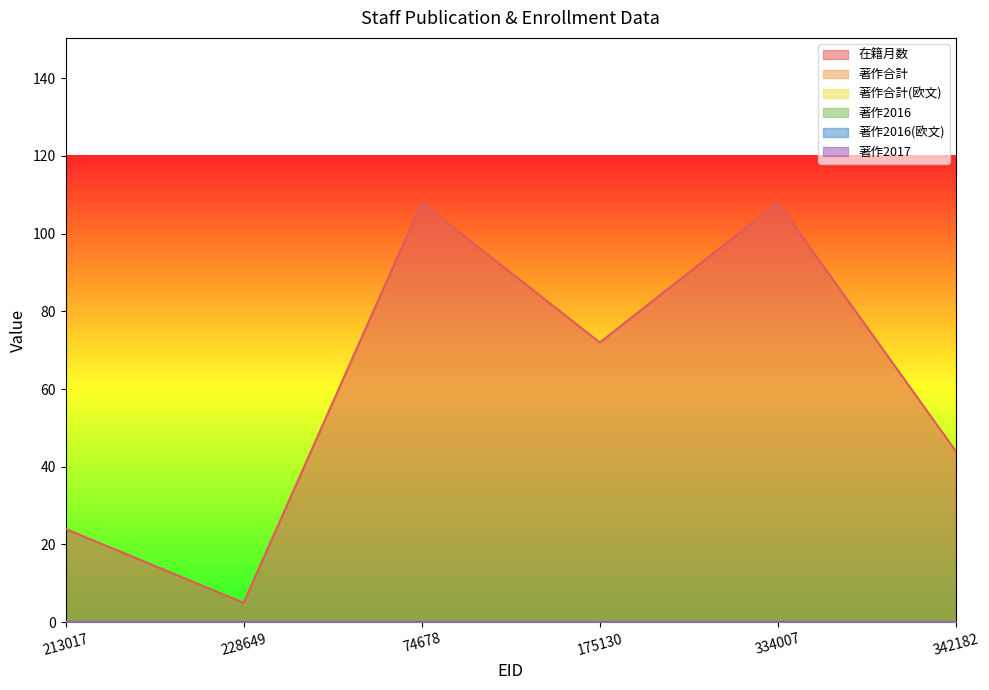

What position from the left is 175130?

4